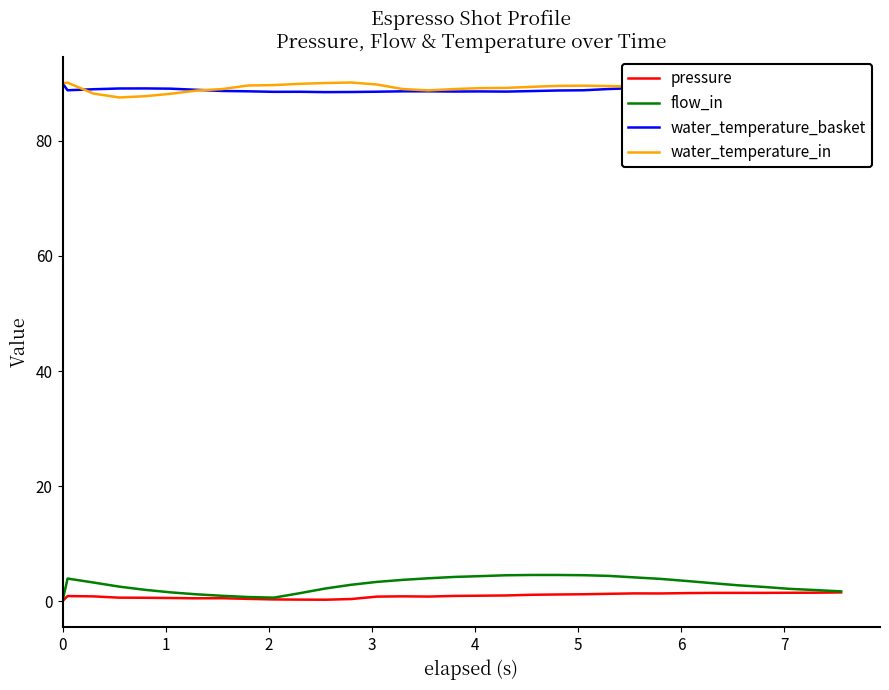

What is the greatest value displayed?

90.1